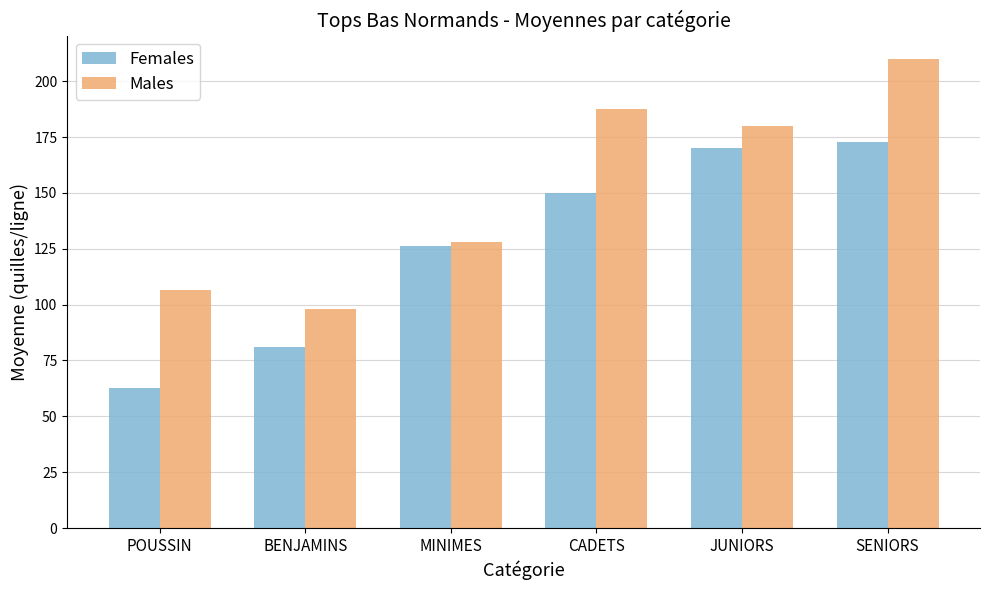

What is the sum of the Females values at JUNIORS and MINIMES?

296.7